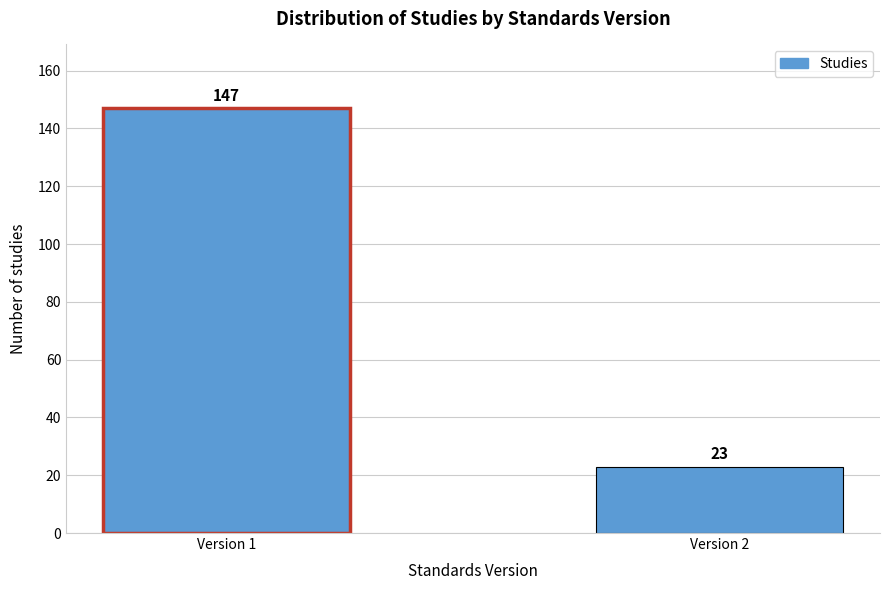

Reading left to right, list all the values displayed in this chart.

Version 1=147	Version 2=23